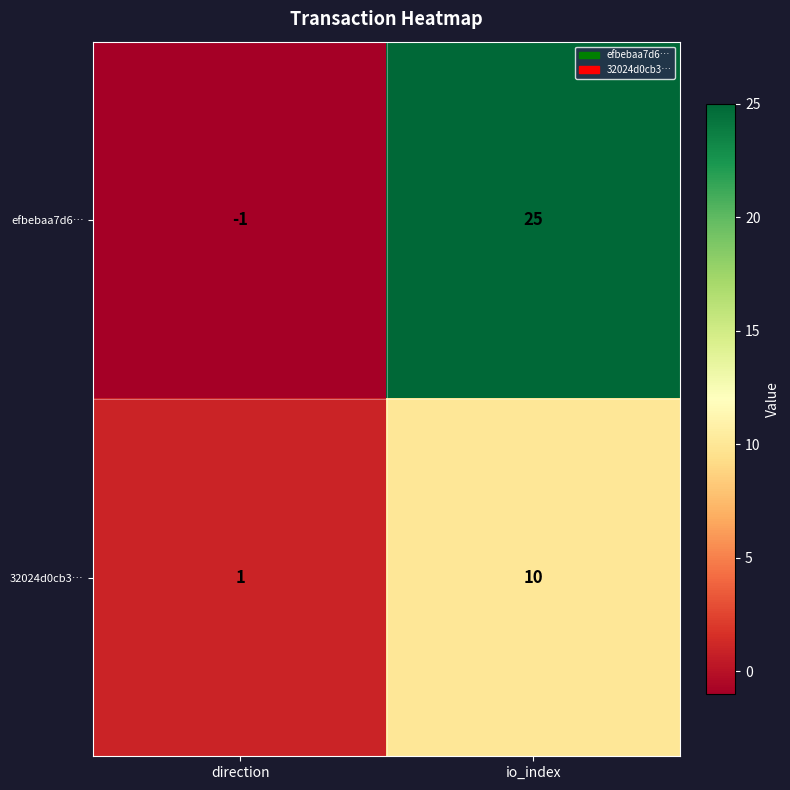

True or false: efbebaa7d6… has a value of 25 at io_index.

True